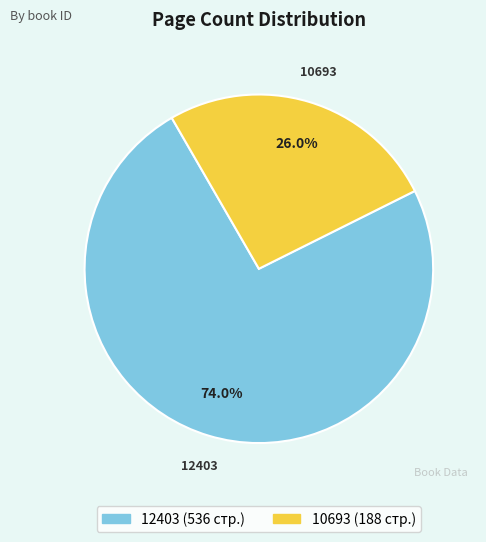

True or false: 12403 accounts for 83% of the total.

False